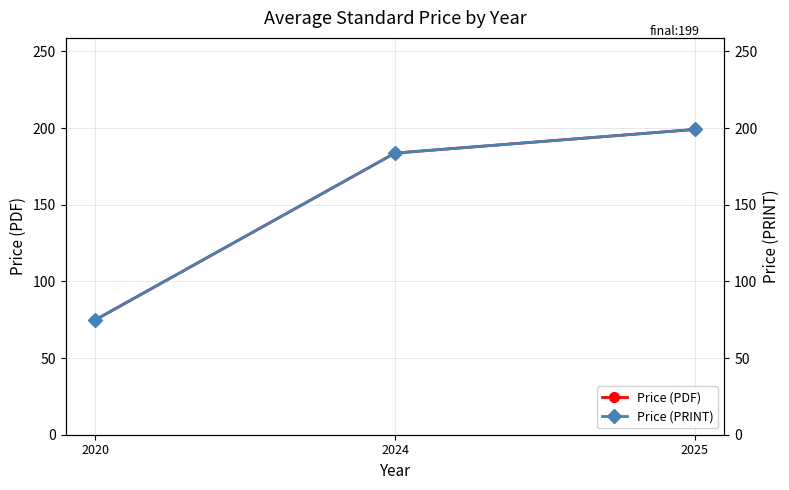

What is the value of the Price (PRINT) point at the 2nd from the left?

183.6